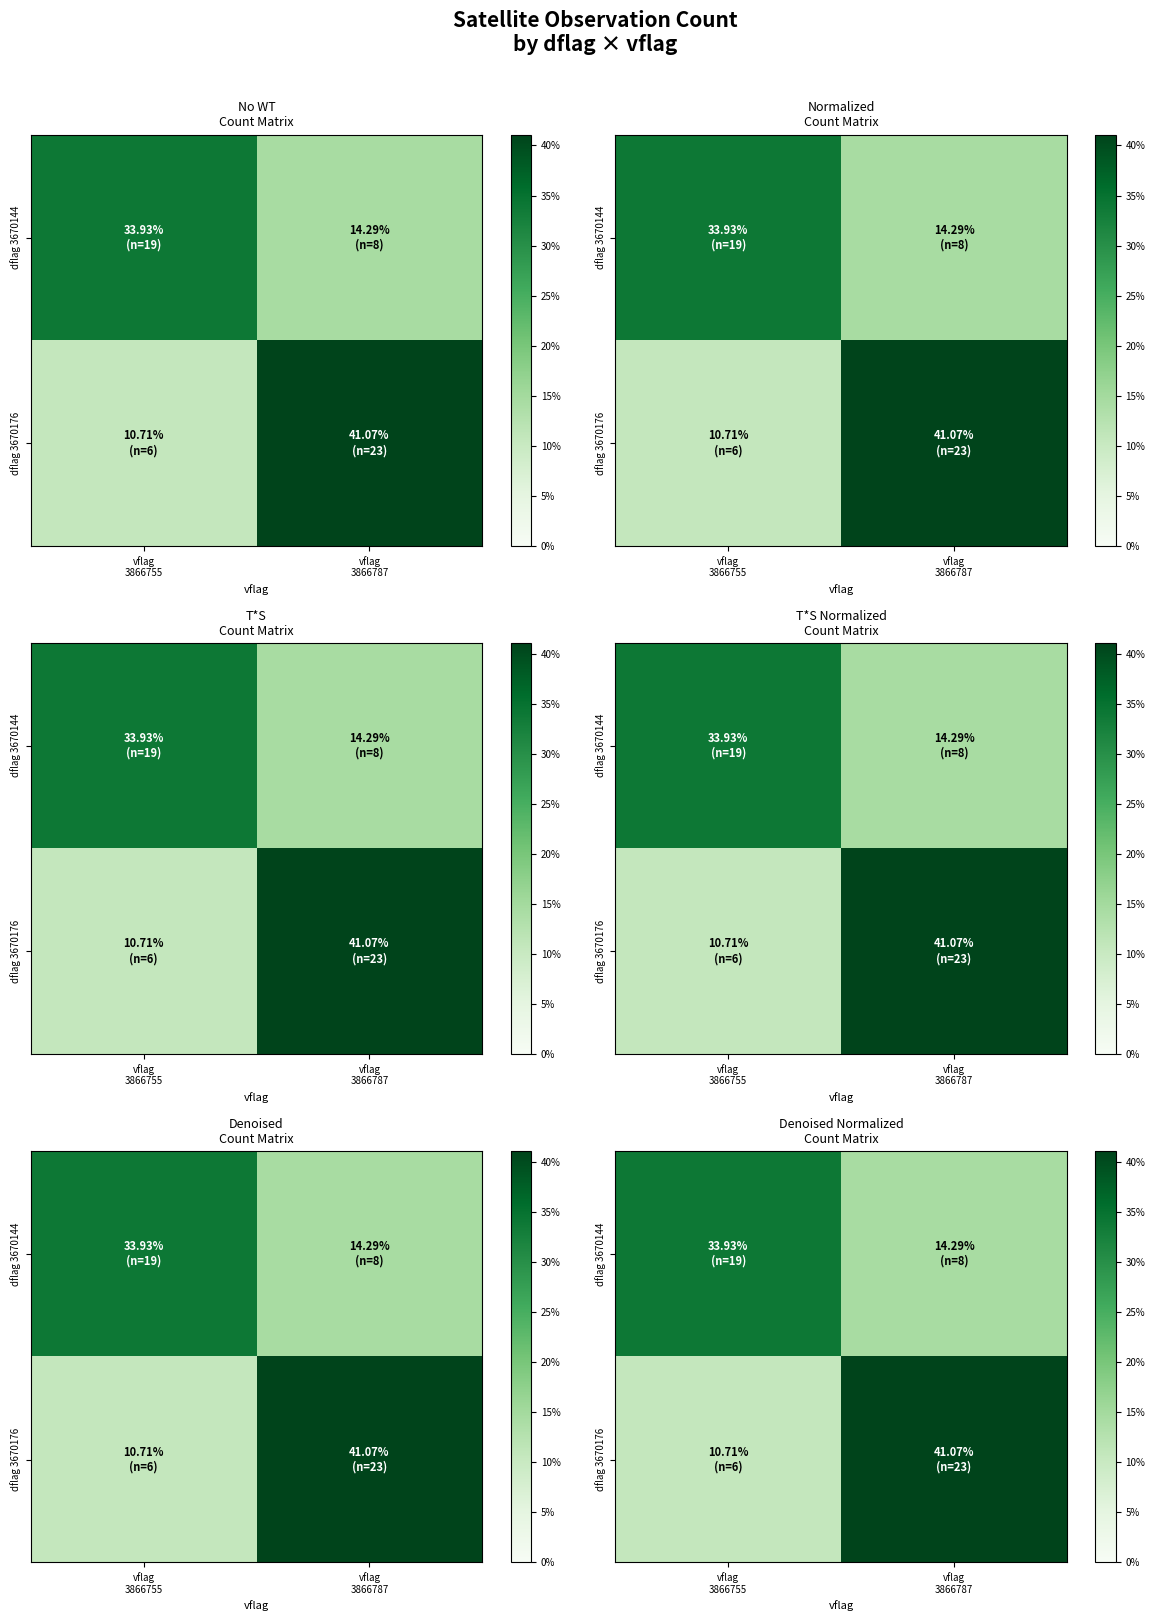

List the labels in order of dflag 3670144 value, smallest first.

vflag 3866787, vflag 3866755